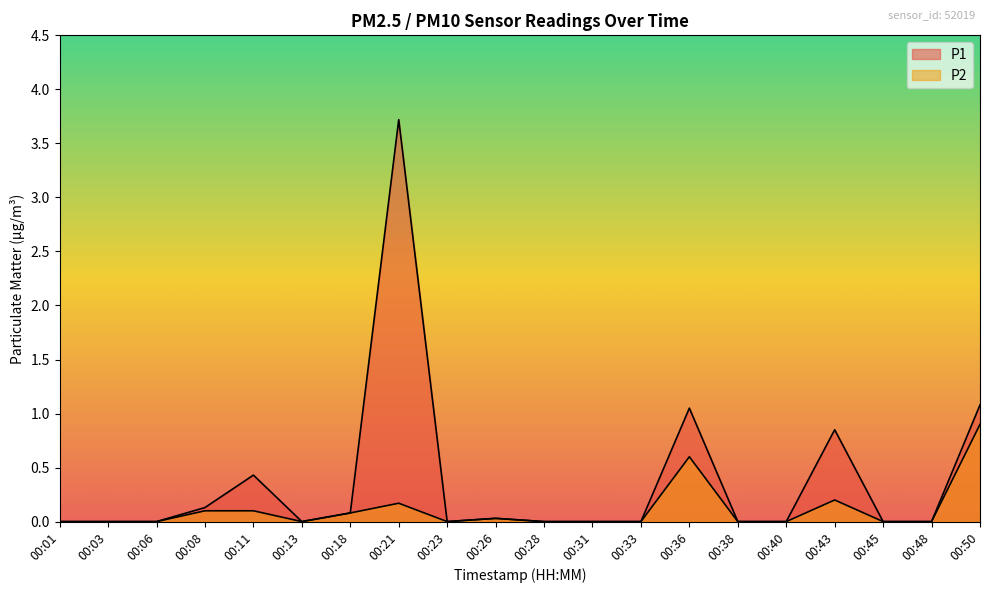

Which series has the largest total across all categories?

P1